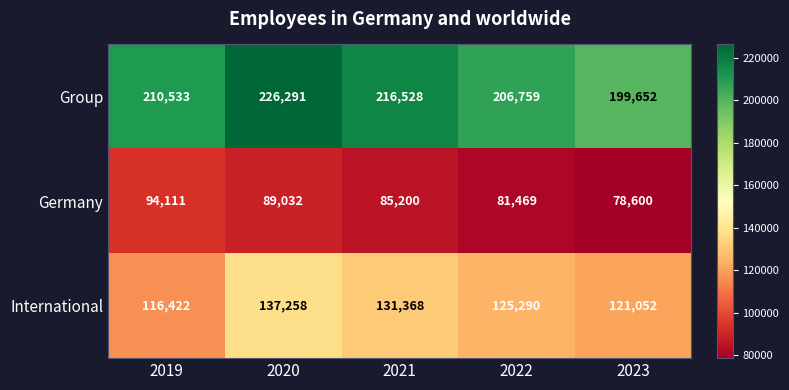

At which label does Group reach its minimum?

2023